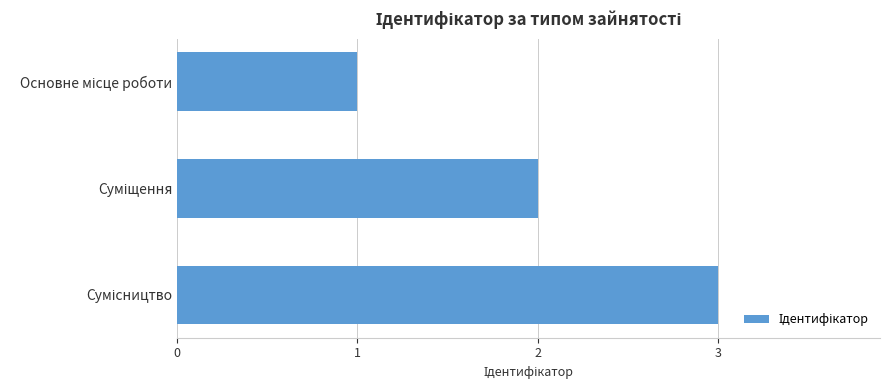

What is the maximum value shown in the chart?

3